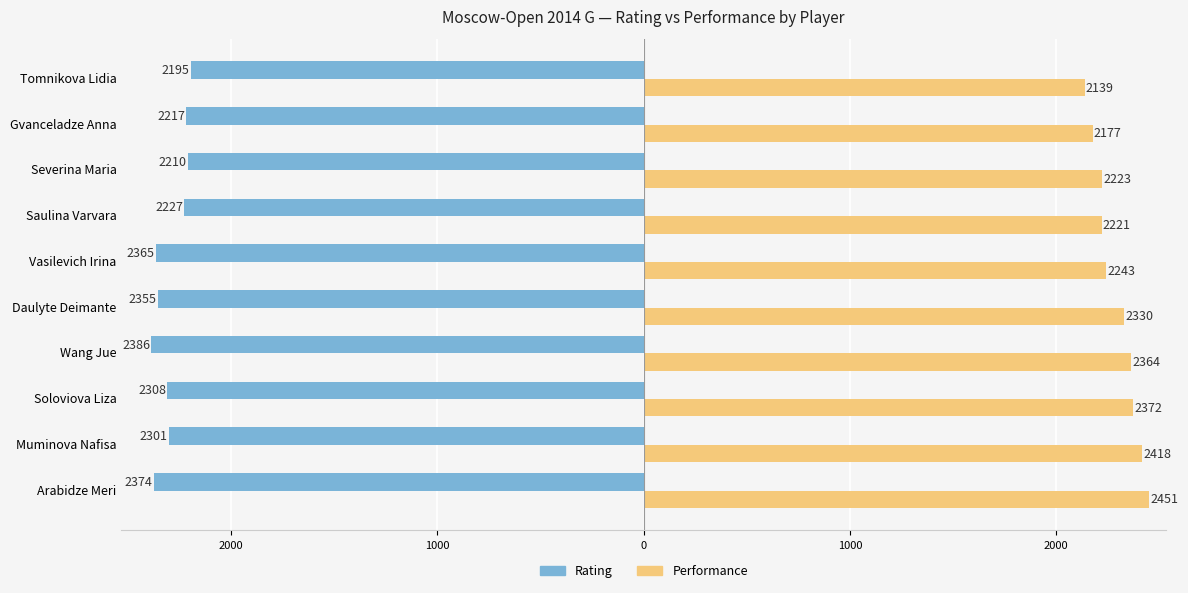

Reading left to right, list all the values displayed in this chart.

Rating: -2374	-2301	-2308	-2386	-2355	-2365	-2227	-2210	-2217	-2195
Performance: 2451	2418	2372	2364	2330	2243	2221	2223	2177	2139